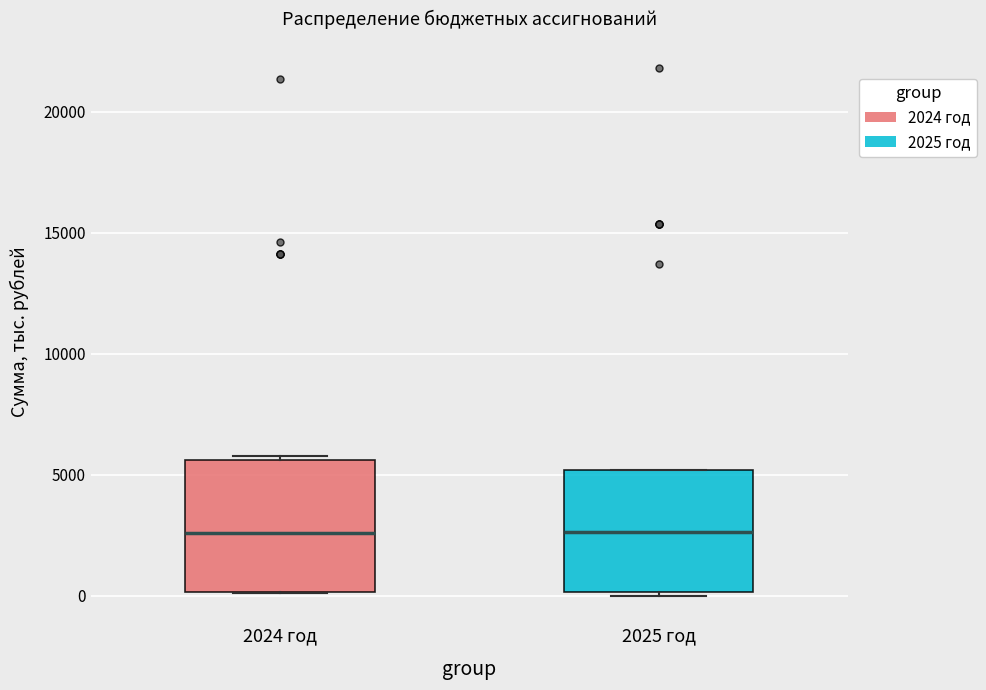

Reading left to right, read every box against the y-axis: the position of its median line, the range the box covers, and the ends of its whiskers. The values are not printed on the chart, so give them approximately, as read against the axis.

2024 год: median 2500, box 0 to 5500, whiskers 0 to 6000
2025 год: median 2500, box 0 to 5000, whiskers 0 (just below the box's lower edge) to 5000